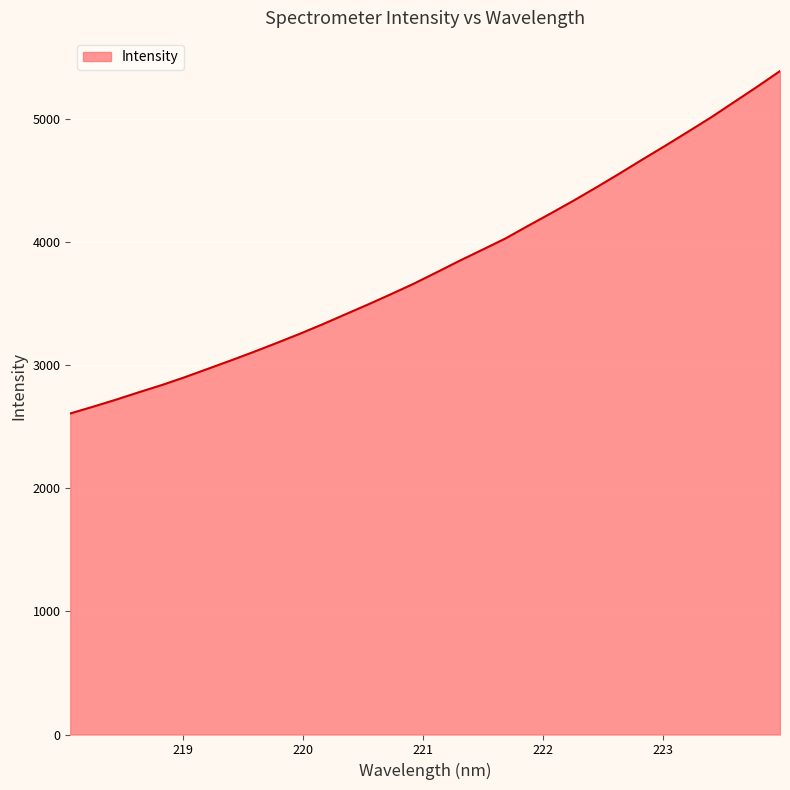

What is the minimum value shown in the chart?

2606.3